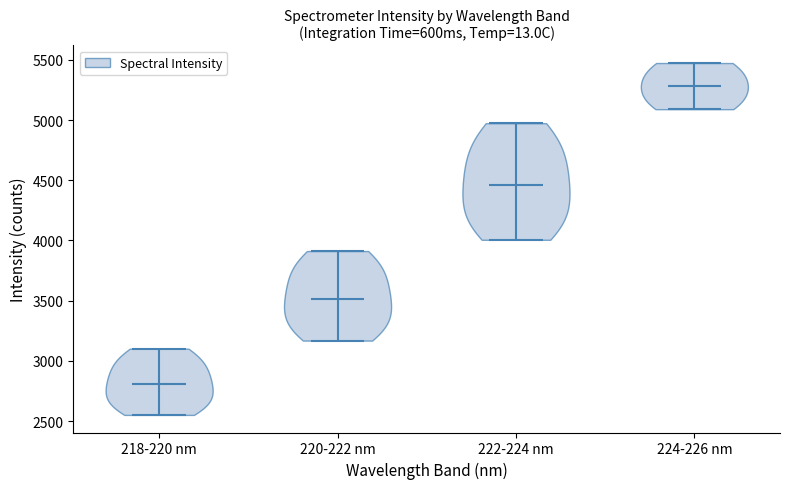

Which violin has the highest median line?

224-226 nm